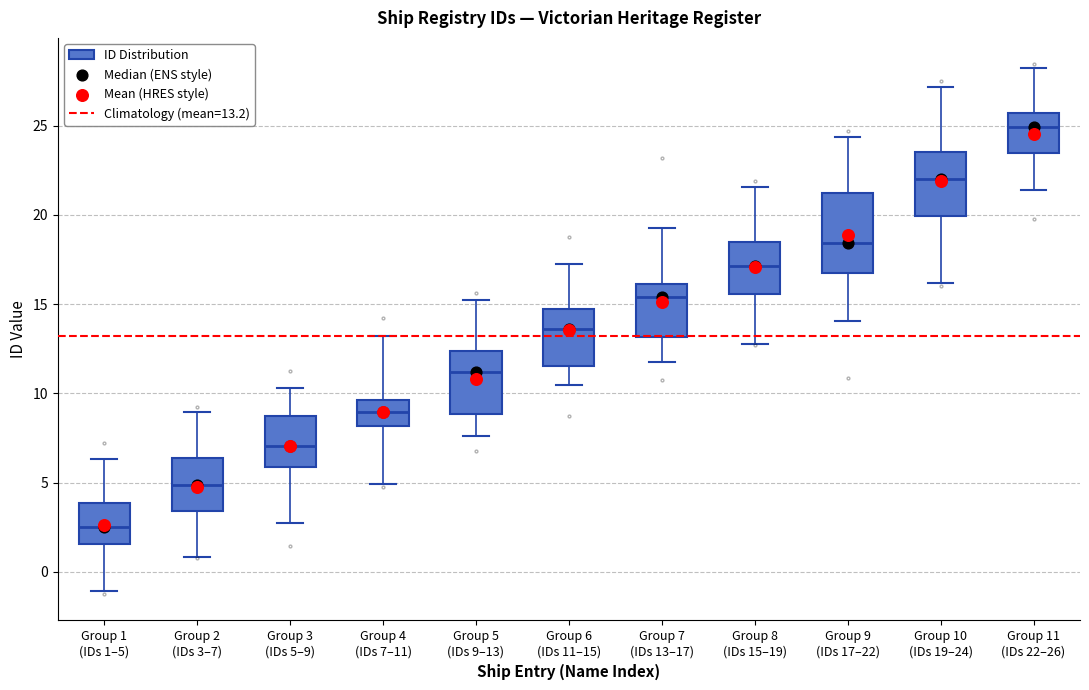

Reading left to right, read every box against the y-axis: the position of its median line, the range the box covers, and the ends of its whiskers. The values are not printed on the chart, so give them approximately, as read against the axis.

Group 1 (IDs 1–5): median 2.5, box 1.5 to 4.0, whiskers -1.0 to 6.5
Group 2 (IDs 3–7): median 5.0, box 3.5 to 6.5, whiskers 1.0 to 9.0
Group 3 (IDs 5–9): median 7.0, box 6.0 to 8.5, whiskers 3.0 to 10.5
Group 4 (IDs 7–11): median 9.0, box 8.0 to 9.5, whiskers 5.0 to 13.0
Group 5 (IDs 9–13): median 11.0, box 9.0 to 12.5, whiskers 7.5 to 15.0
Group 6 (IDs 11–15): median 13.5, box 11.5 to 14.5, whiskers 10.5 to 17.0
Group 7 (IDs 13–17): median 15.5, box 13.0 to 16.0, whiskers 12.0 to 19.0
Group 8 (IDs 15–19): median 17.0, box 15.5 to 18.5, whiskers 13.0 to 21.5
Group 9 (IDs 17–22): median 18.5, box 16.5 to 21.5, whiskers 14.0 to 24.5
Group 10 (IDs 19–24): median 22.0, box 20.0 to 23.5, whiskers 16.0 to 27.0
Group 11 (IDs 22–26): median 25.0, box 23.5 to 25.5, whiskers 21.5 to 28.0